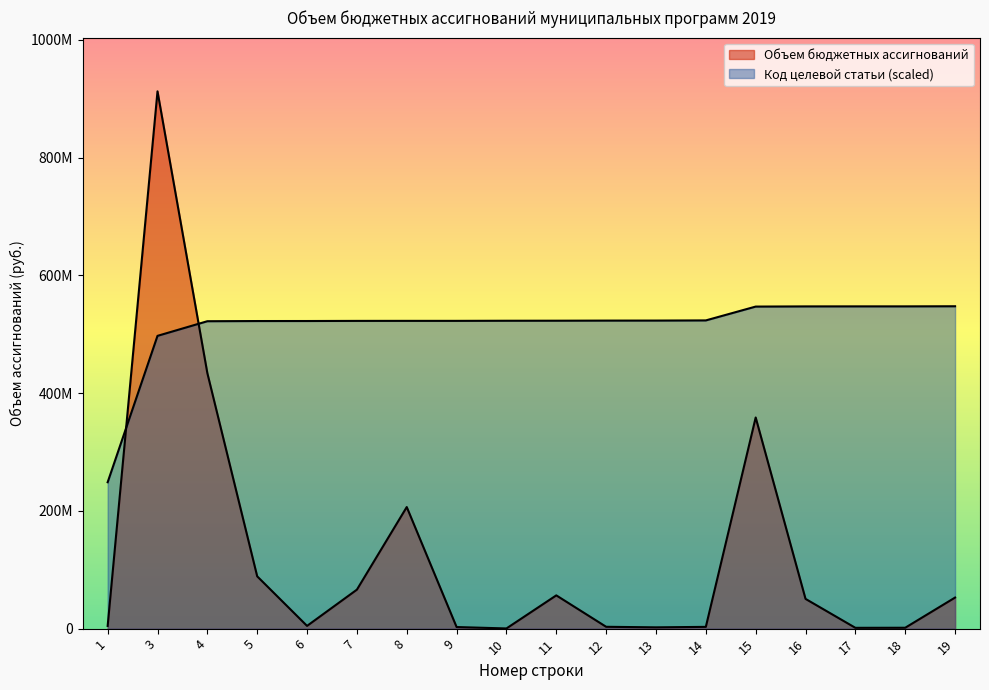

Reading left to right, what are all the values shown in this chart?

Объем бюджетных ассигнований: 4604200.0	912740982.5	434025020.5	88820048.8	4643960.0	66217925.0	206543000.0	2693500.0	300000.0	56498205.2	3119951.1	2188430.3	3000000.0	358680850.1	50528447.3	1373009.7	1500000.0	52781682.8
Код целевой статьи (numeric): 248680678.2	497361356.4	522229424.2	522527841.0	522579566.6	522776521.7	522838965.4	522838990.3	523030176.0	523099781.7	523273883.0	523325608.6	523597143.0	547097492.0	547395908.8	547447634.4	547458079.0	547644589.5